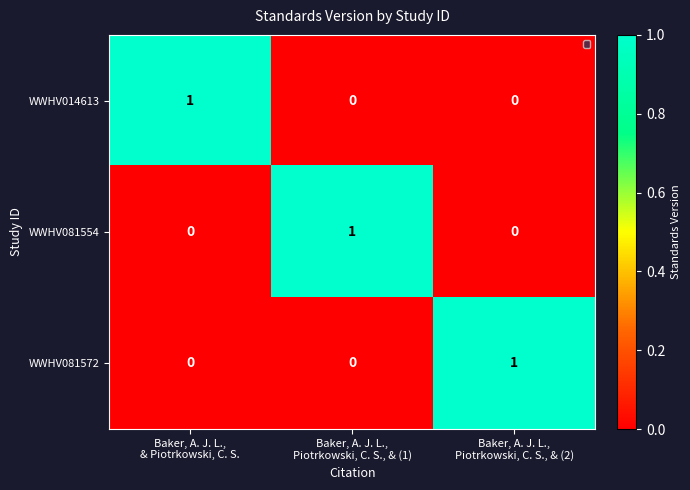

What is the spread (max minus min) of values at Baker, A. J. L.,
Piotrkowski, C. S., & (1)?

1